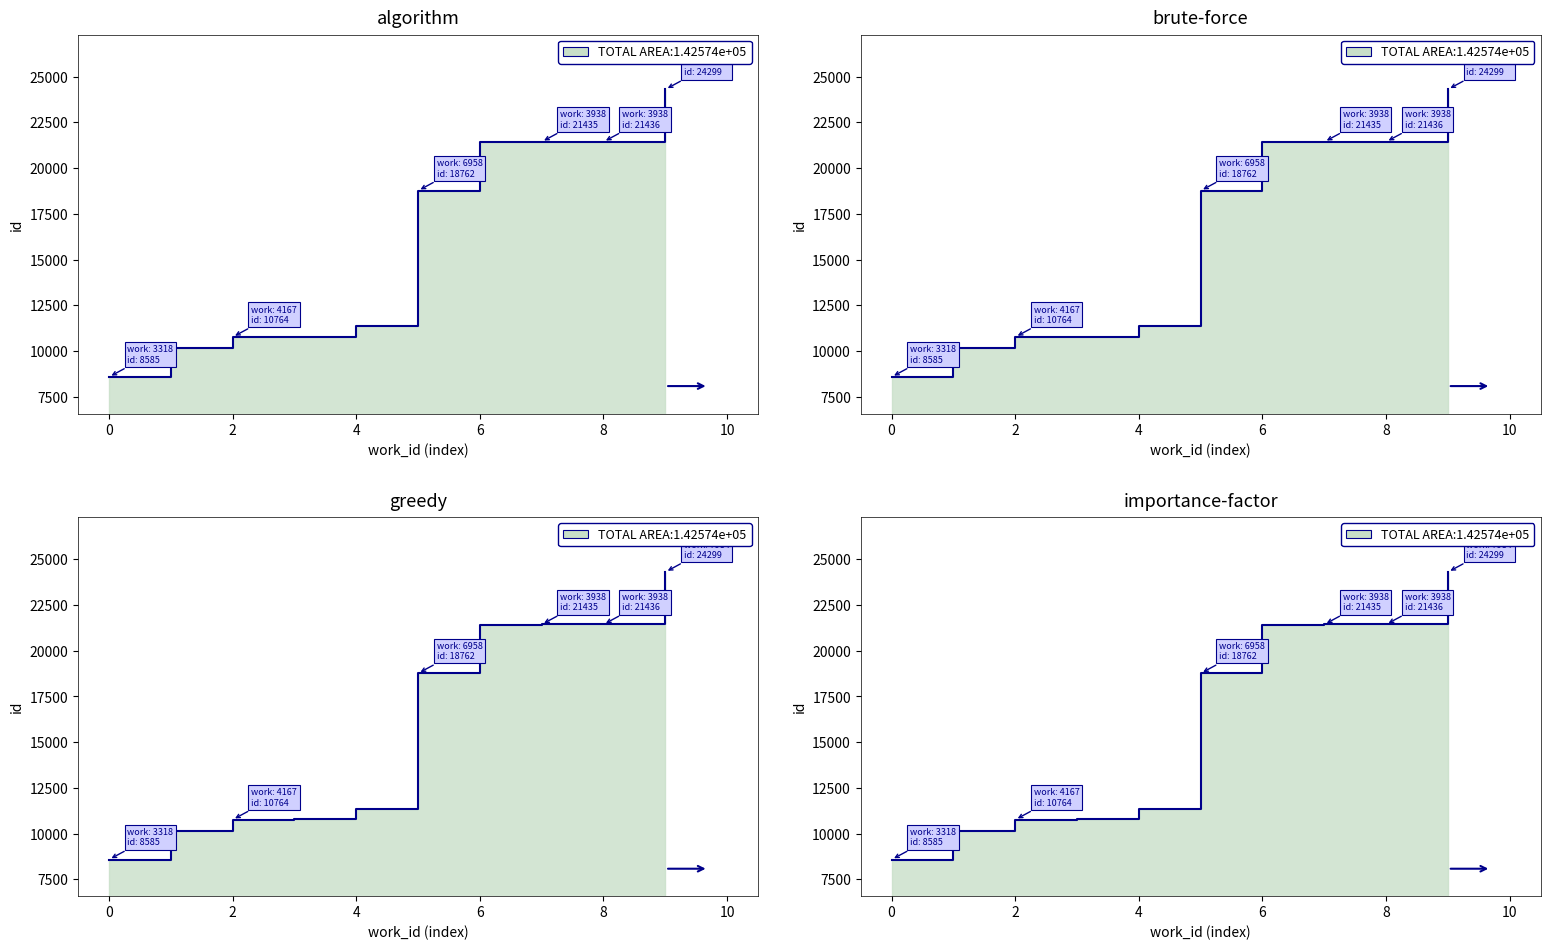

Reading left to right, what are all the values shown in this chart?

8585	10167	10764	10794	11346	18762	21428	21435	21436	24299